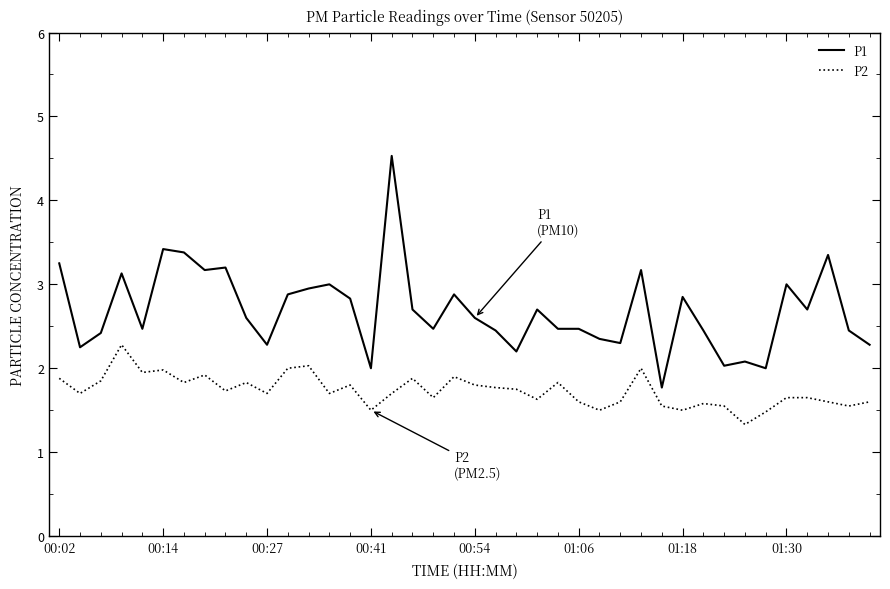

What is the highest value of the P1 series?

4.5